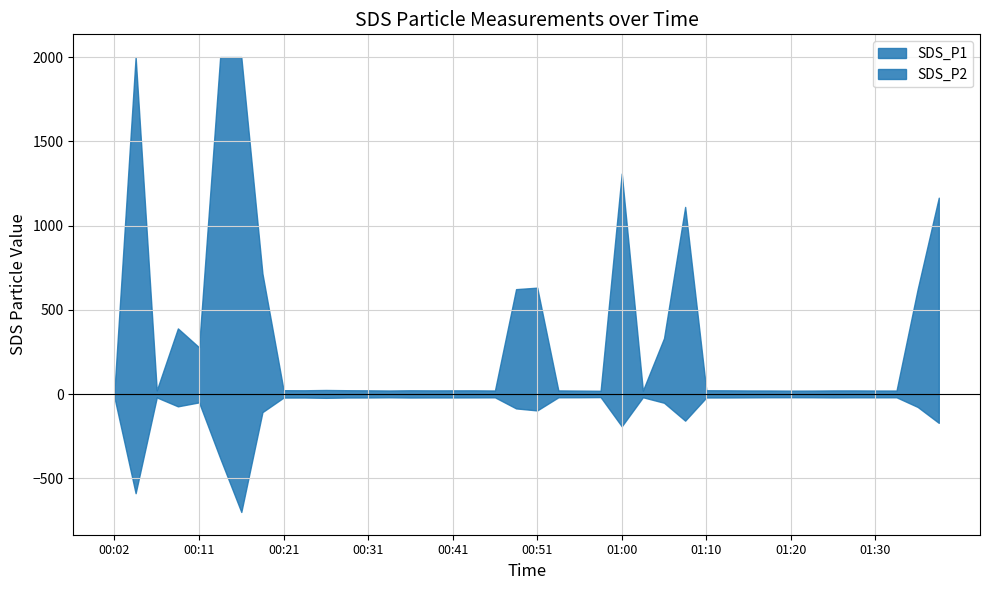

What is the sum of all SDS_P2 values?

-3267.5